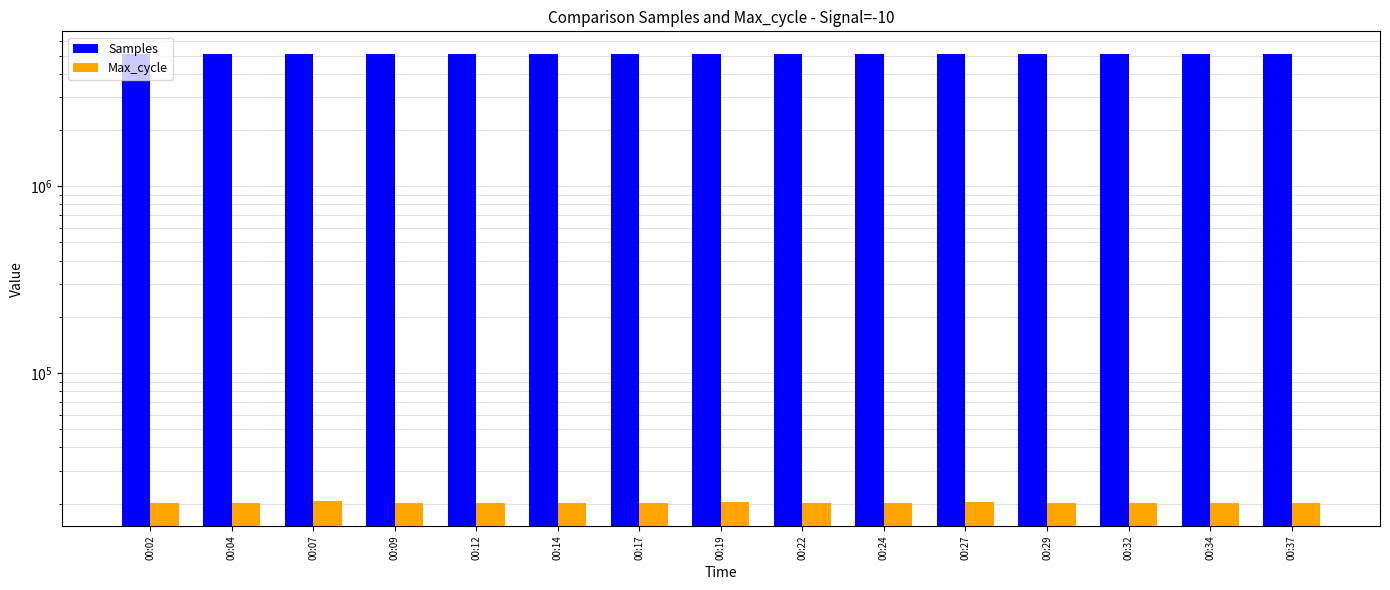

Rank the series by their average value, from lowest to highest.

Max_cycle, Samples